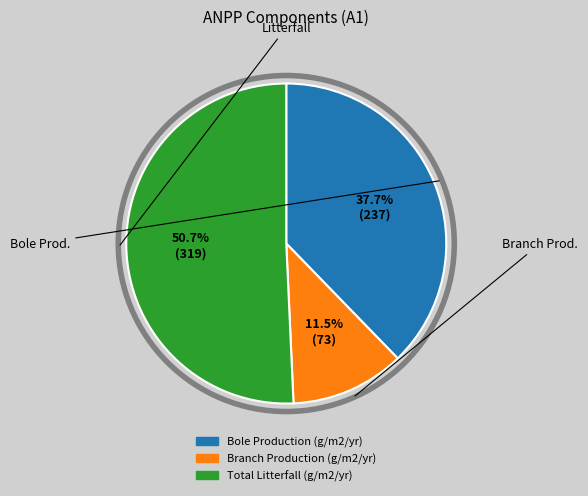

Which slice represents more than half of the pie?

Total Litterfall (g/m2/yr)